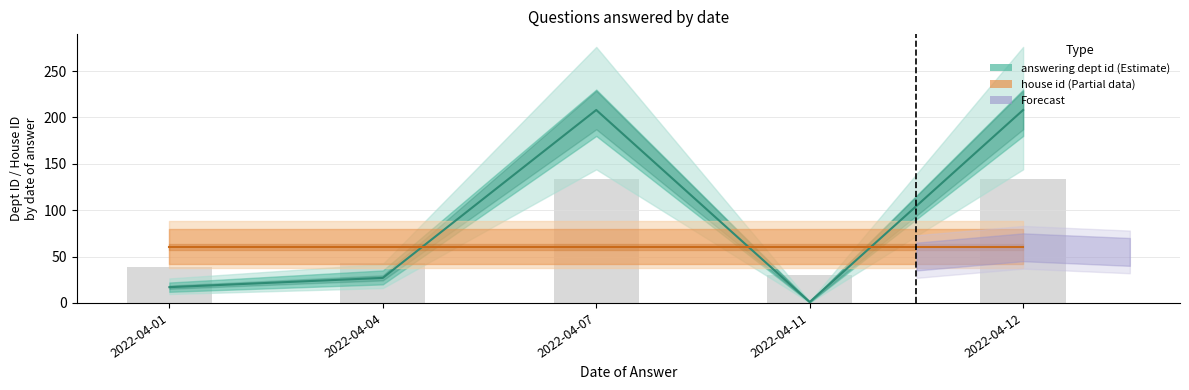

Which series changed the most between 2022-04-01 and 2022-04-07?

answering dept id